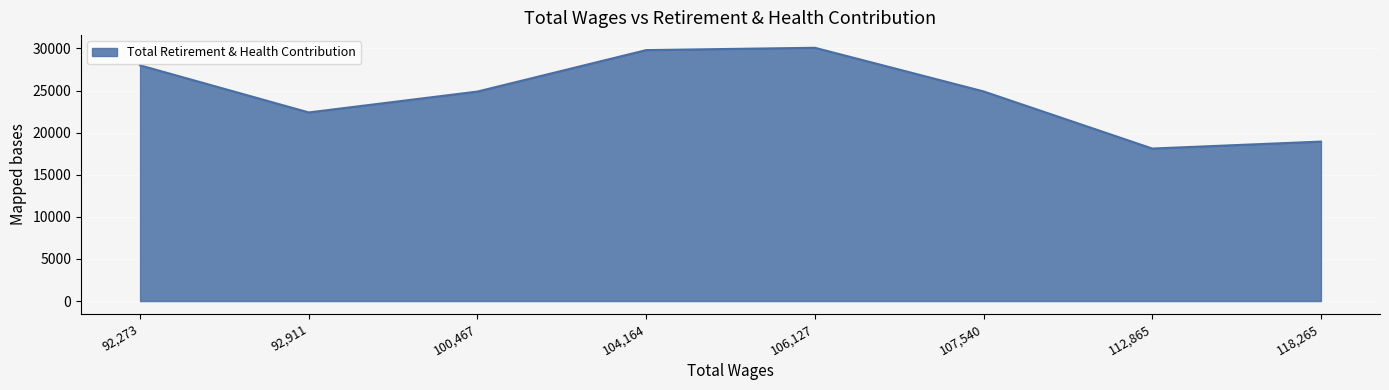

What is the change in value from 92,911 to 104,164?

+7404